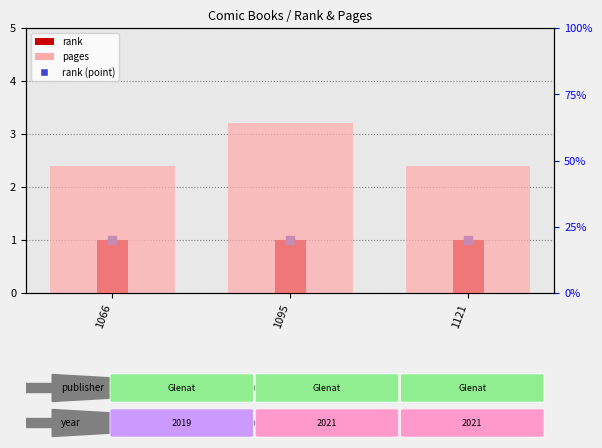

Which series has the largest total across all categories?

pages